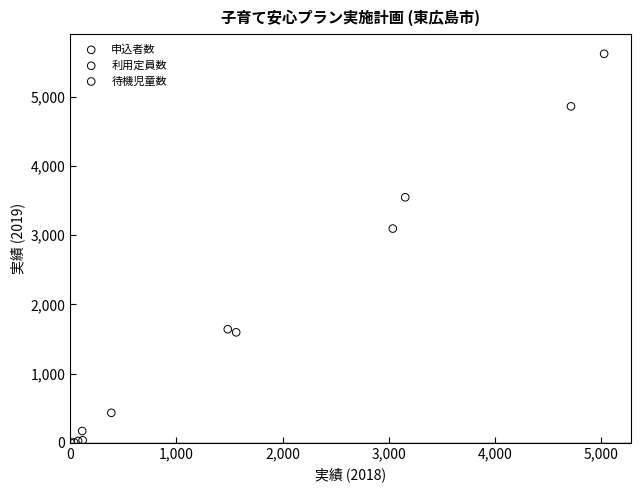

Which series has the widest spread of Y values?

利用定員数